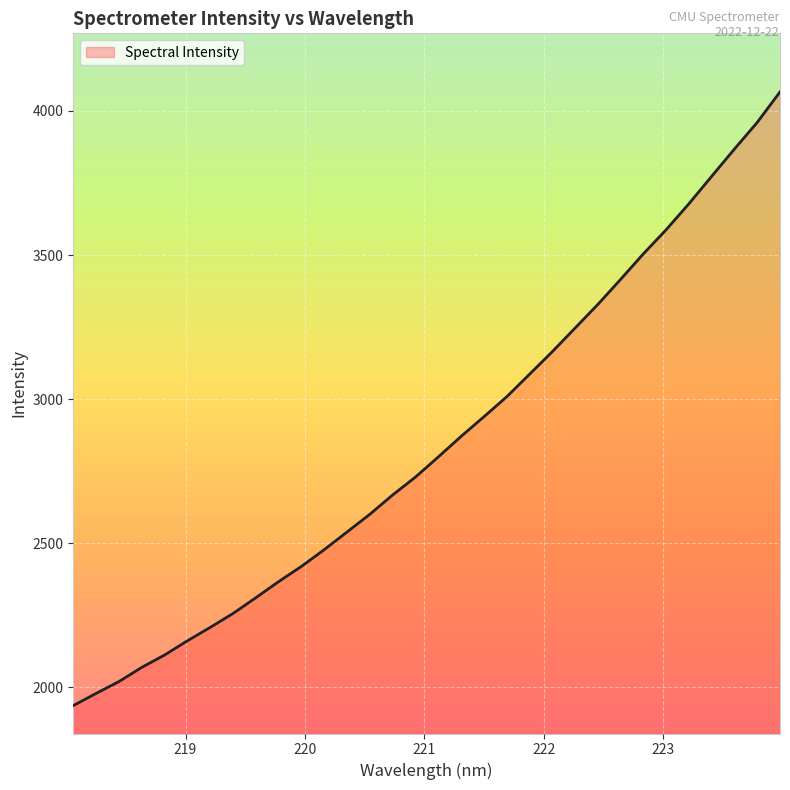

What is the difference between the maximum and minimum values?

2129.9